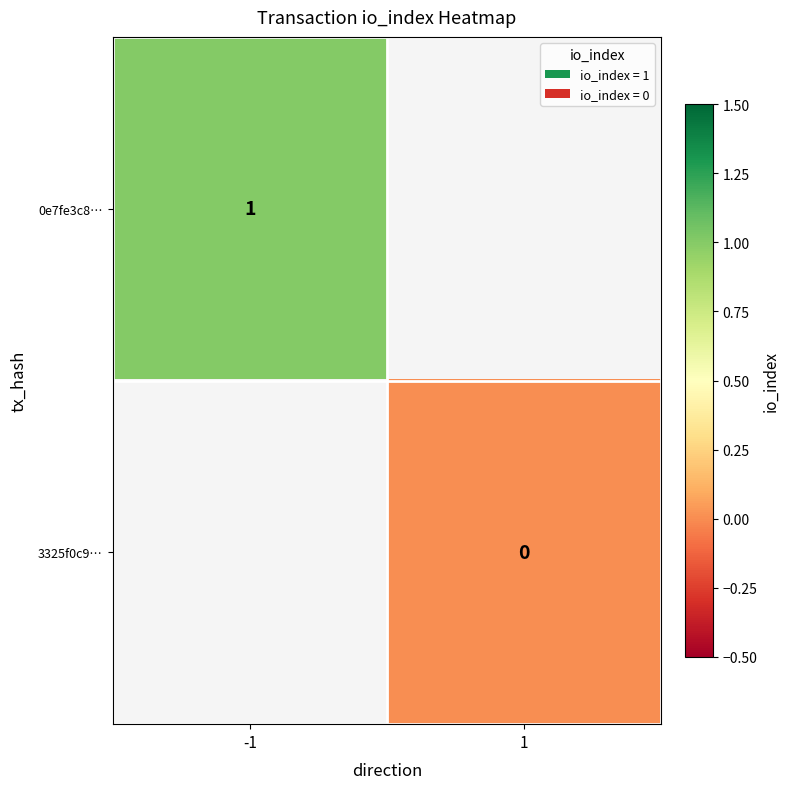

Is it true that 0e7fe3c8… equals 1.3 at -1?

False